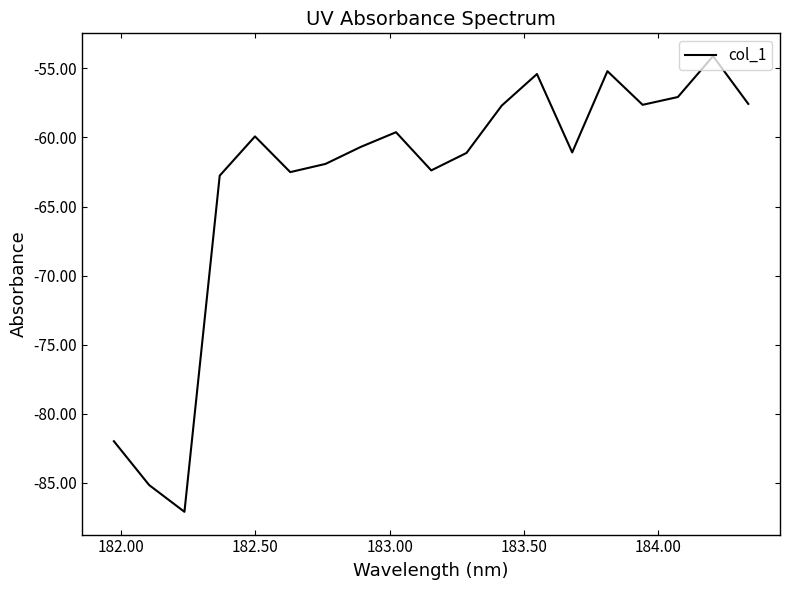

What is the maximum value shown in the chart?

-54.1